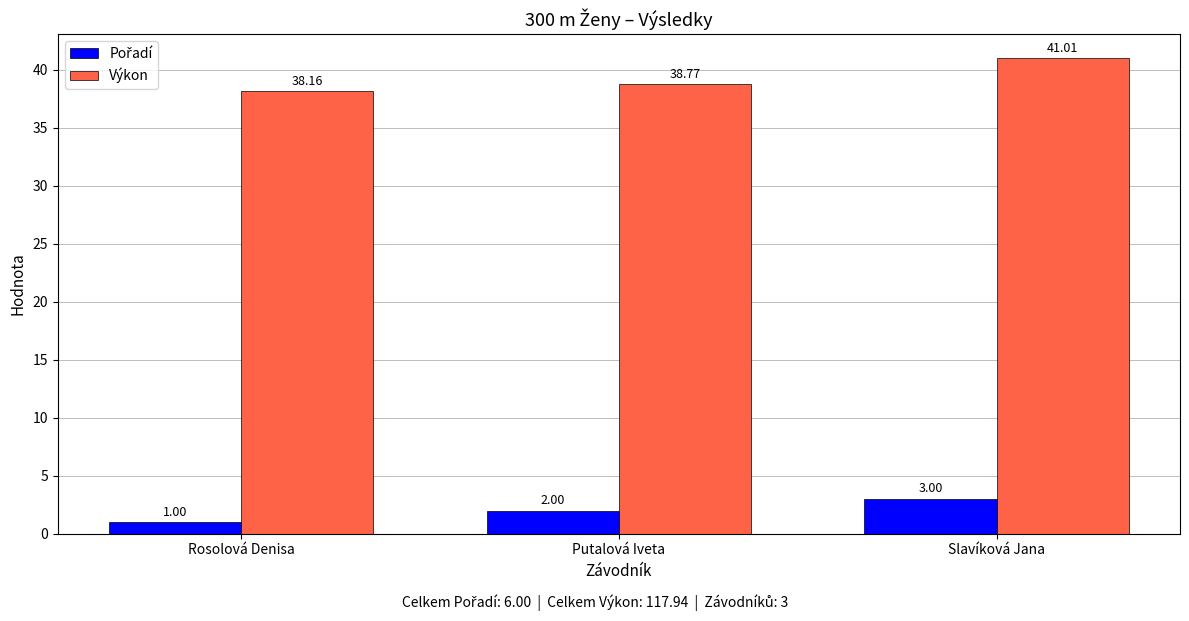

What position from the left is Putalová Iveta?

2